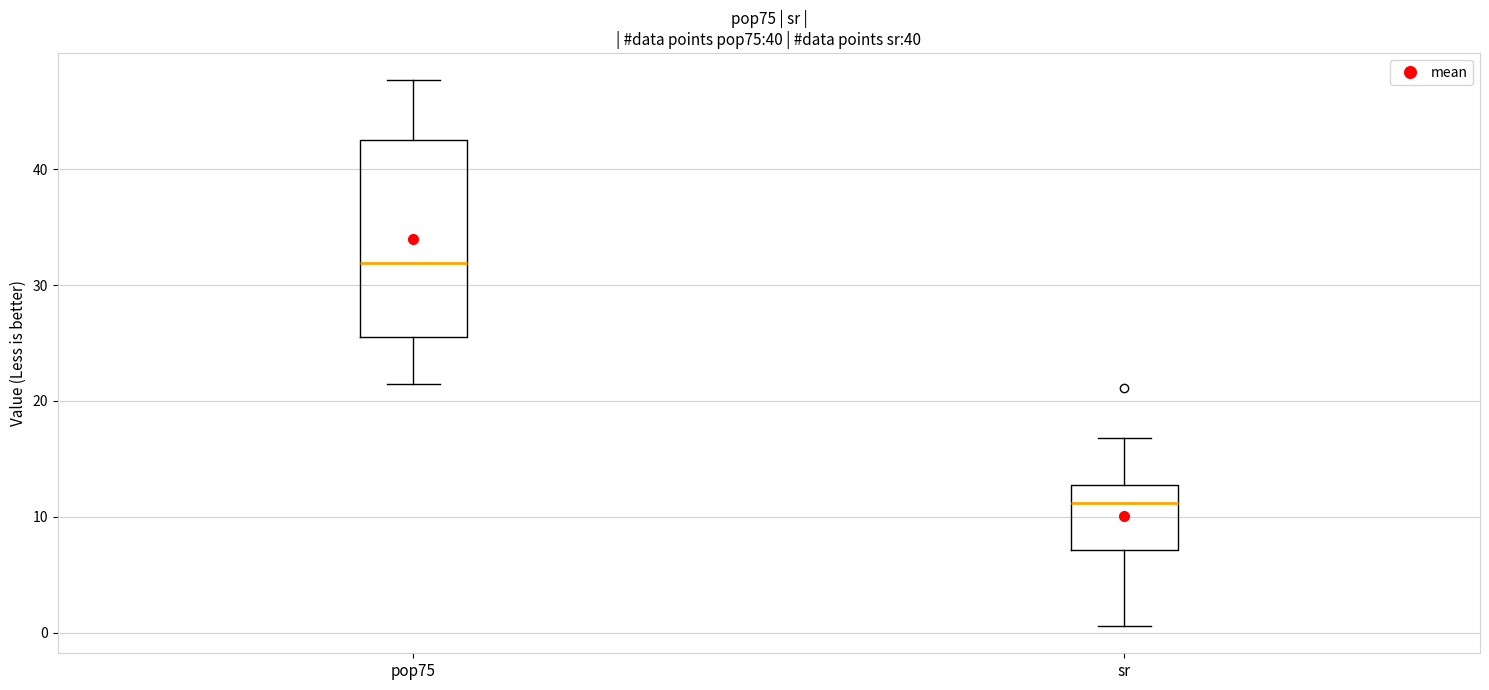

Reading left to right, read every box against the y-axis: the position of its median line, the range the box covers, and the ends of its whiskers. The values are not printed on the chart, so give them approximately, as read against the axis.

pop75: median 32, box 25 to 43, whiskers 21 to 48
sr: median 11, box 7 to 13, whiskers 1 to 17